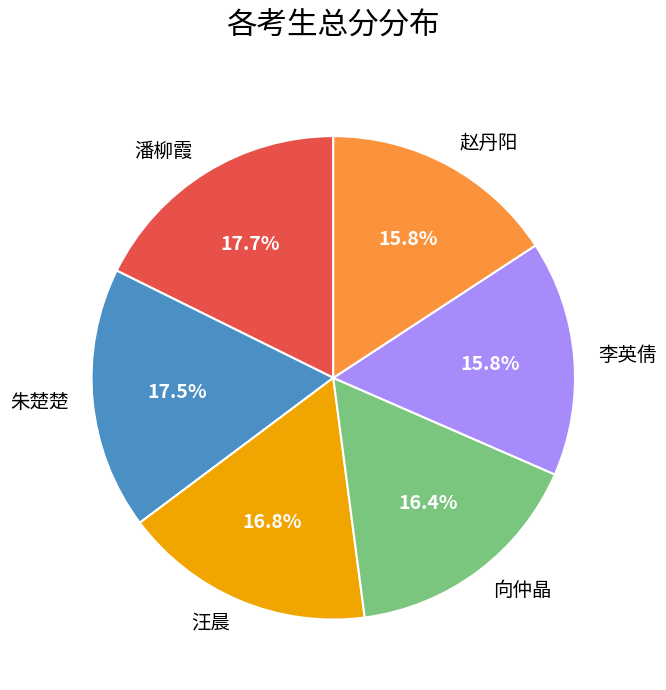

How many segments does this pie chart have?

6